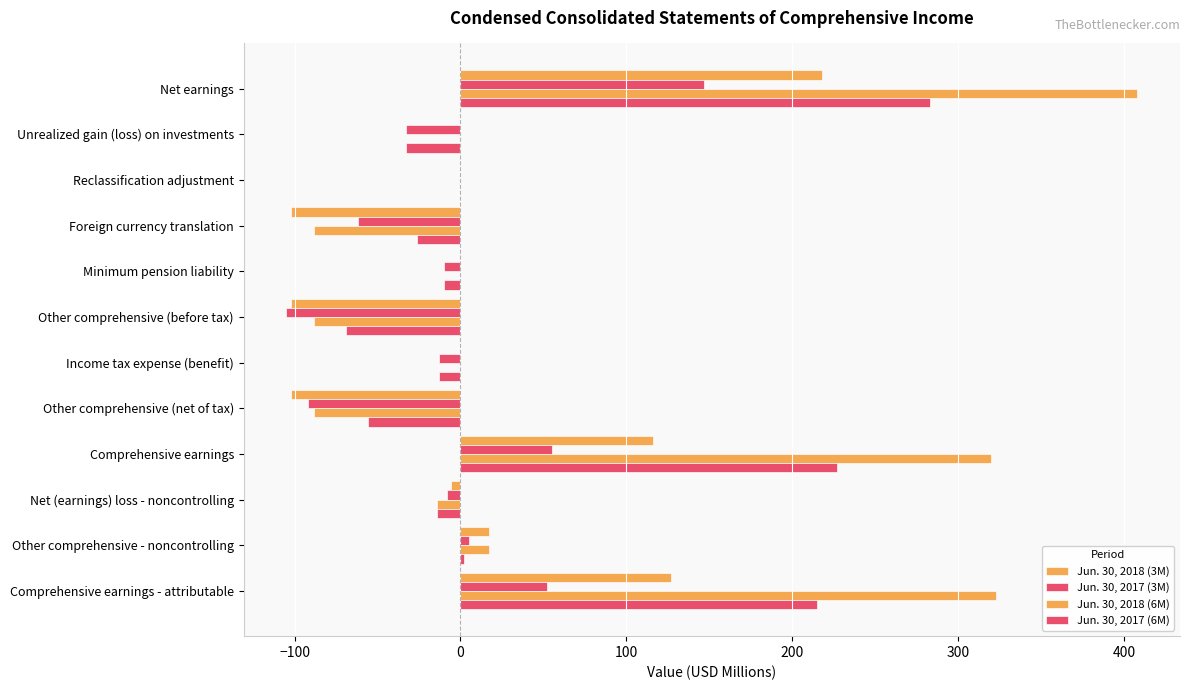

How many categories are shown in the chart?

12